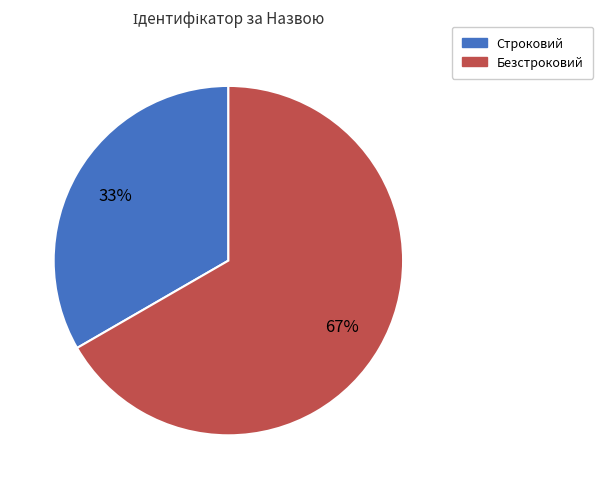

What percentage is the Безстроковий slice, to the nearest percent?

67%